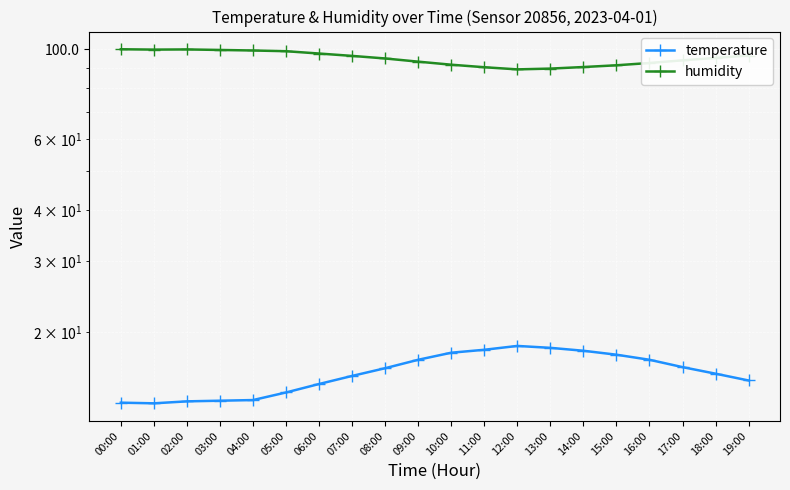

The humidity series shows 99.8 at 02:00. True or false?

True